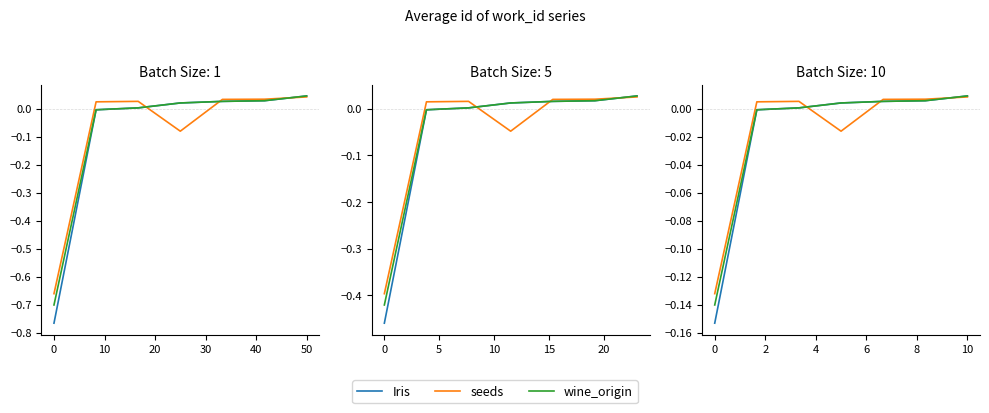

Is the value of wine_origin at 10 greater than the value of Iris at 30?

No